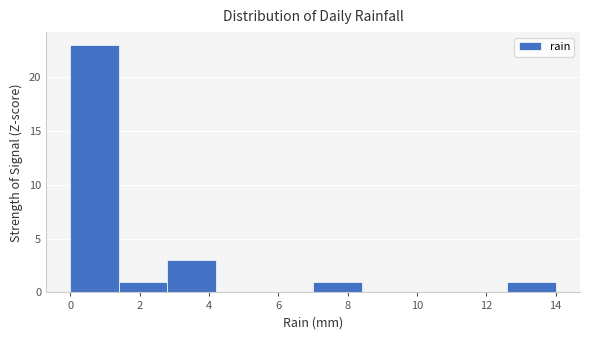

Reading left to right, list every bar in this chart as the range it spans on the x-axis followed by its height. The values are not printed on the chart, so give them approximately, as read against the axis.

0.0 to 1.4: 23
1.4 to 2.8: 1
2.8 to 4.2: 3
4.2 to 5.6: 0
5.6 to 7.0: 0
7.0 to 8.4: 1
8.4 to 9.8: 0
9.8 to 11.2: 0
11.2 to 12.6: 0
12.6 to 14.0: 1